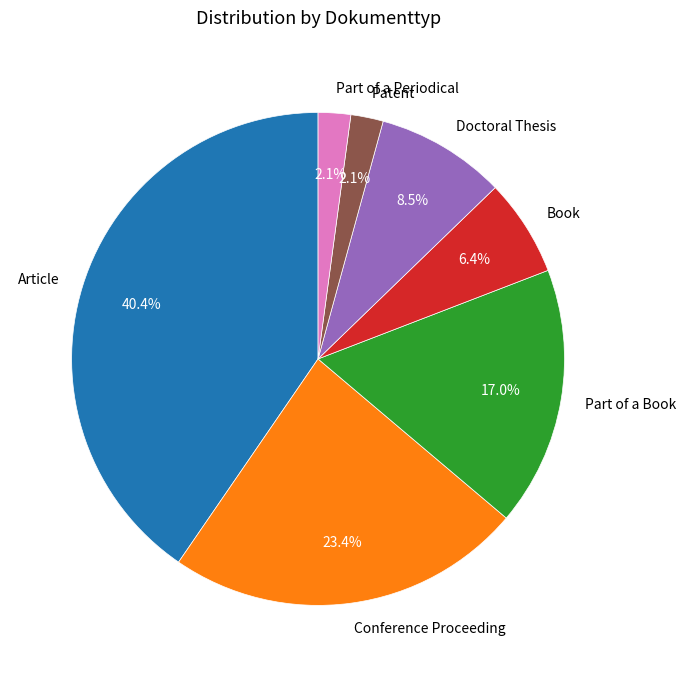

To the nearest percent, what percentage of the pie is Book?

6%